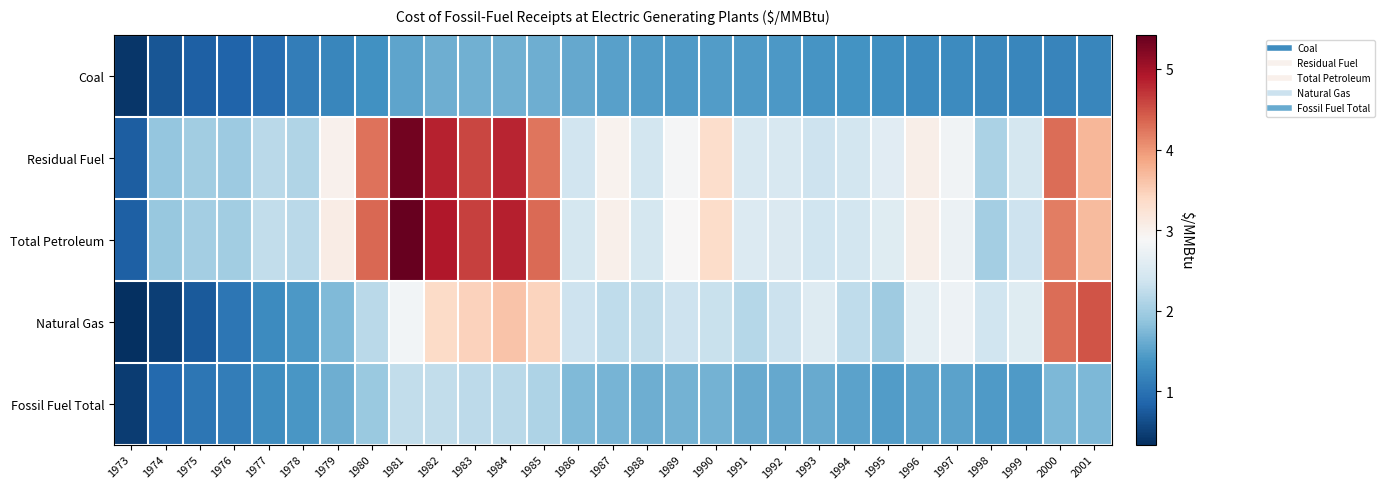

Which has a higher value, 1981 or 1987?

1981